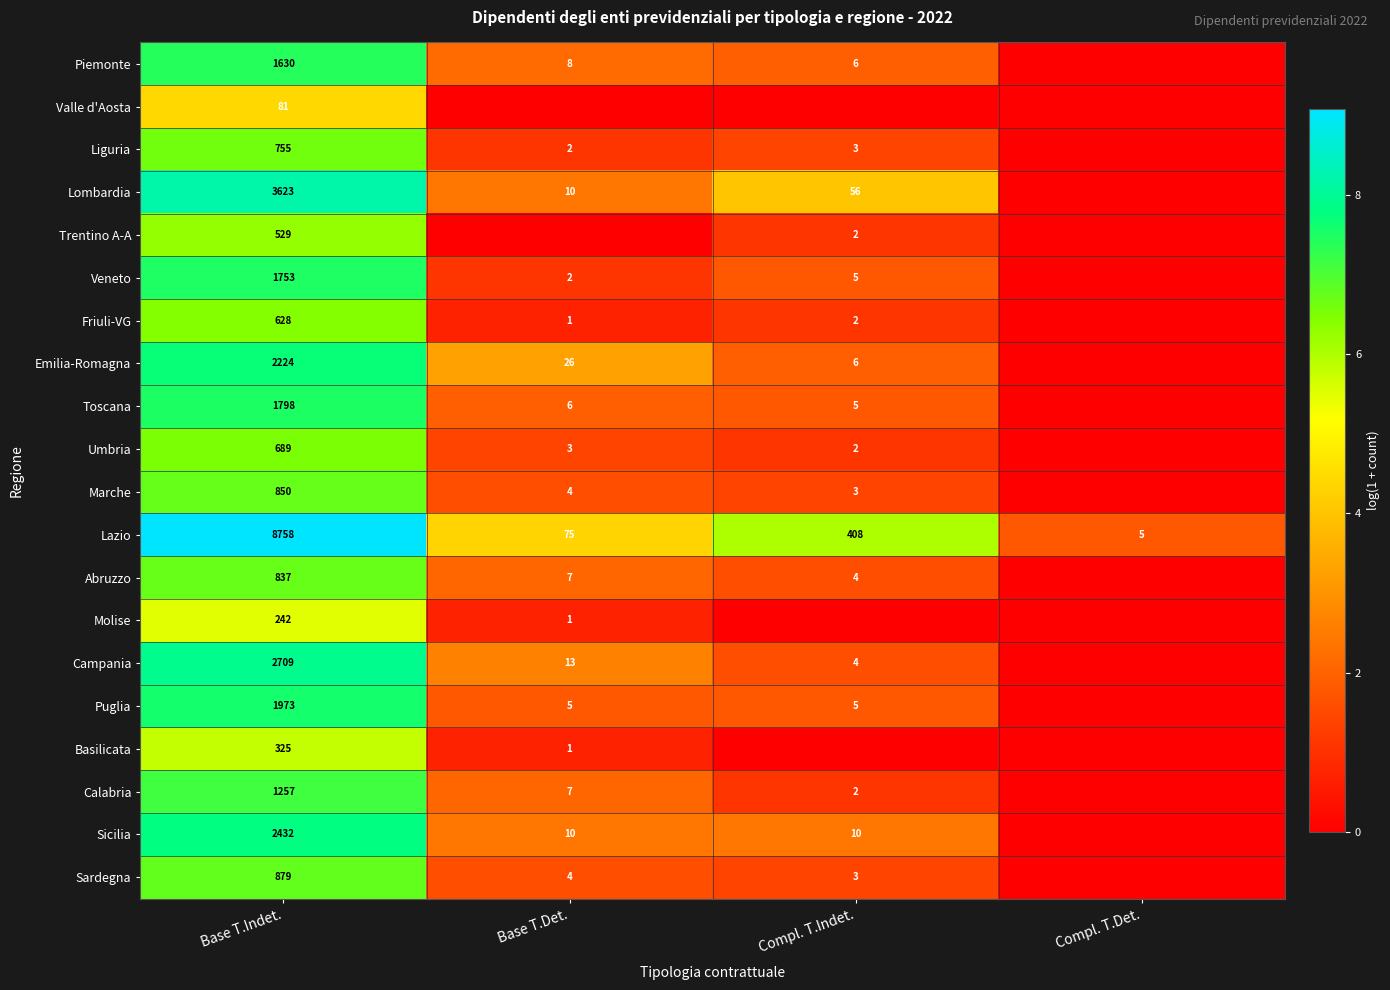

The value of Sardegna at Base T.Indet. is 225. True or false?

False